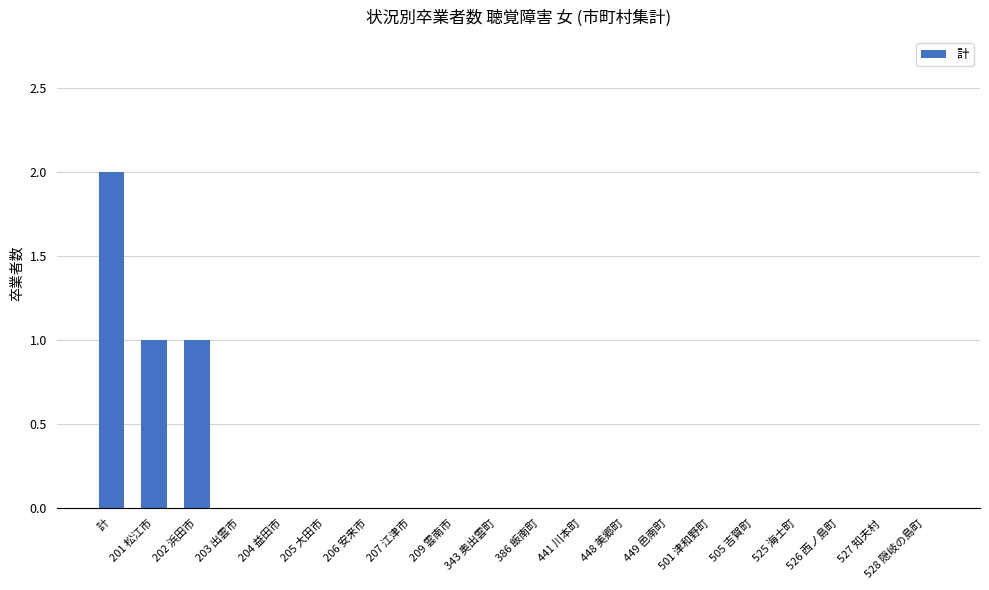

Reading left to right, transcribe all the data shown in this chart.

計=2	201 松江市=1	202 浜田市=1	203 出雲市=0	204 益田市=0	205 大田市=0	206 安来市=0	207 江津市=0	209 雲南市=0	343 奥出雲町=0	386 飯南町=0	441 川本町=0	448 美郷町=0	449 邑南町=0	501 津和野町=0	505 吉賀町=0	525 海士町=0	526 西ノ島町=0	527 知夫村=0	528 隠岐の島町=0